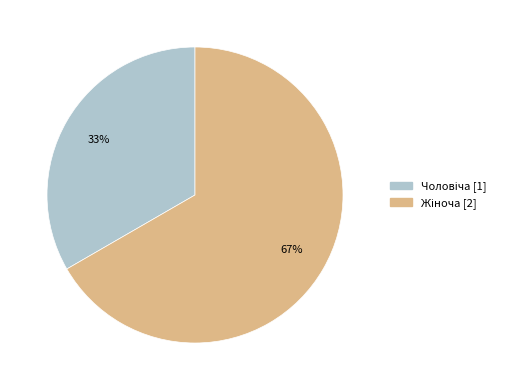

To the nearest percent, what is the average slice percentage?

50%